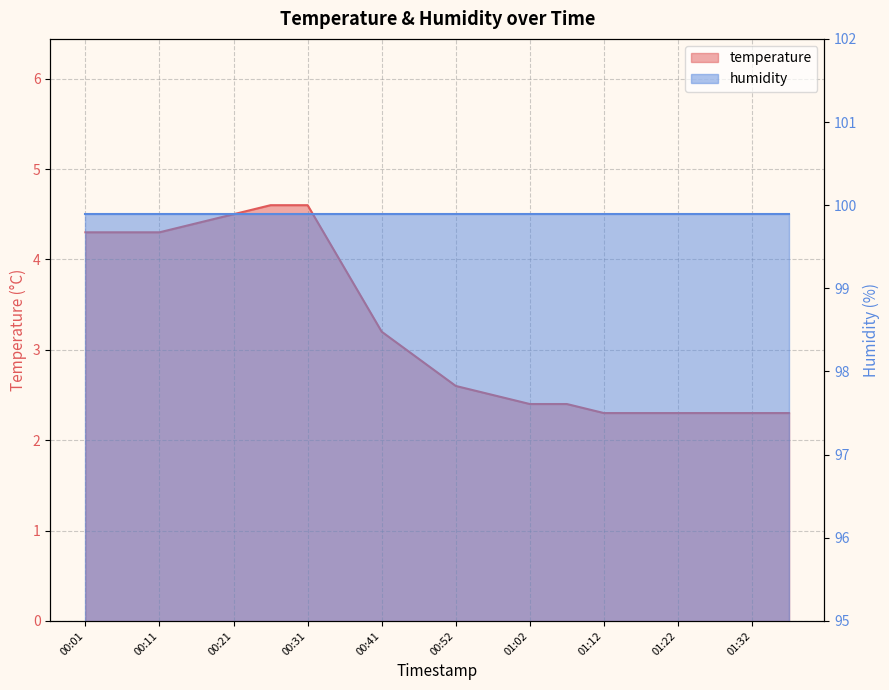

Reading left to right, list all the values displayed in this chart.

00:01=4.3	00:06=4.3	00:11=4.3	00:16=4.4	00:21=4.5	00:26=4.6	00:31=4.6	00:36=3.9	00:41=3.2	00:47=2.9	00:52=2.6	00:57=2.5	01:02=2.4	01:07=2.4	01:12=2.3	01:17=2.3	01:22=2.3	01:27=2.3	01:32=2.3	01:37=2.3